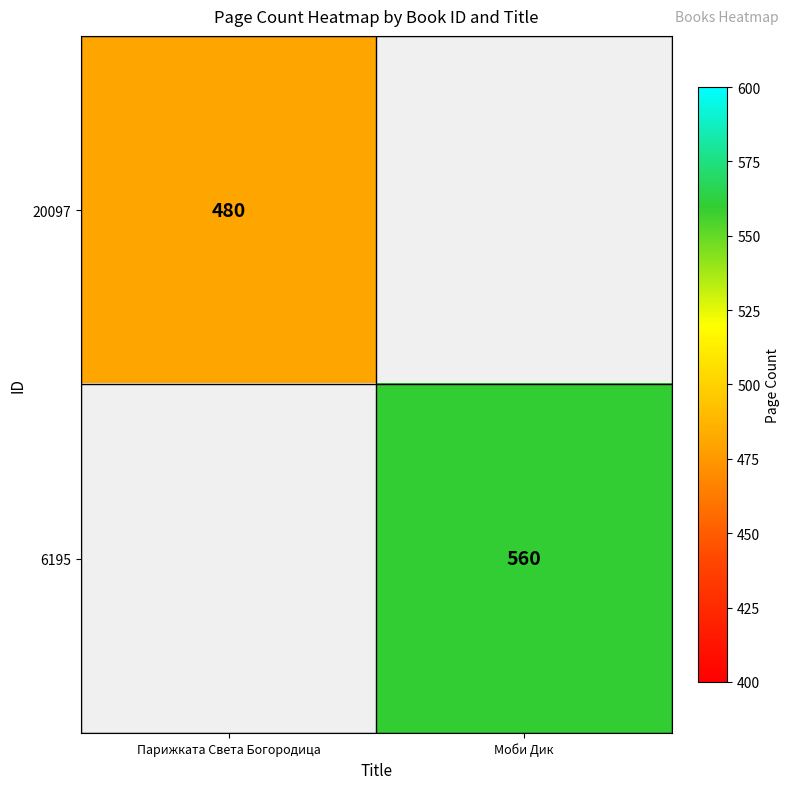

What is the smallest value displayed?

480.0